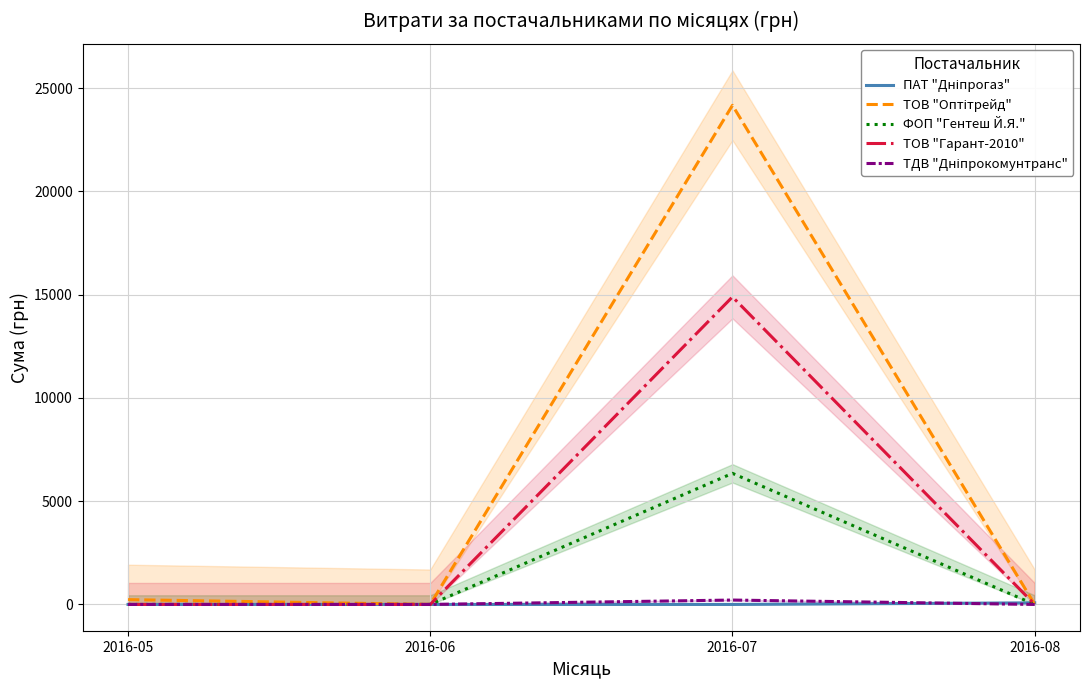

The value of ТДВ "Дніпрокомунтранс" at 2016-05 is 0.0. True or false?

True